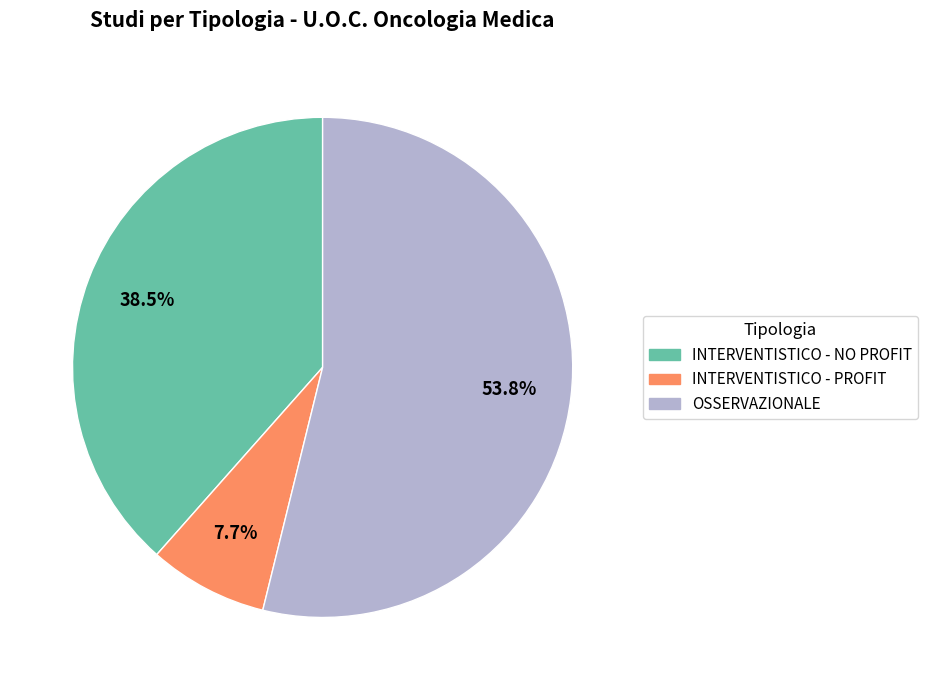

Is there any slice that represents more than half of the pie?

Yes